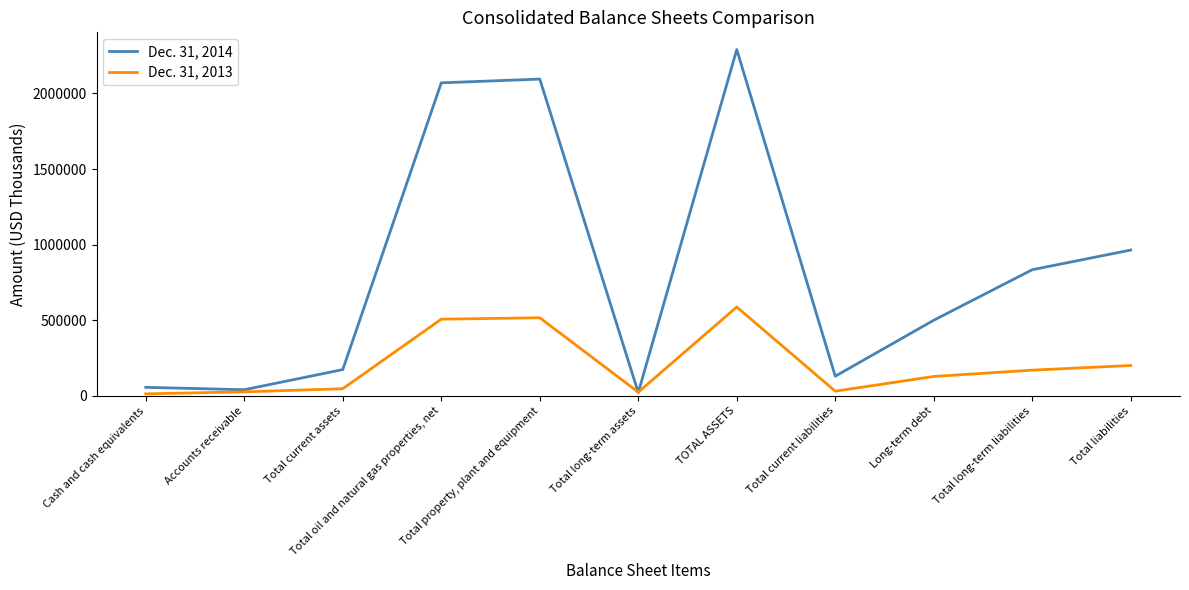

Rank the series by their average value, from lowest to highest.

Dec. 31, 2013, Dec. 31, 2014